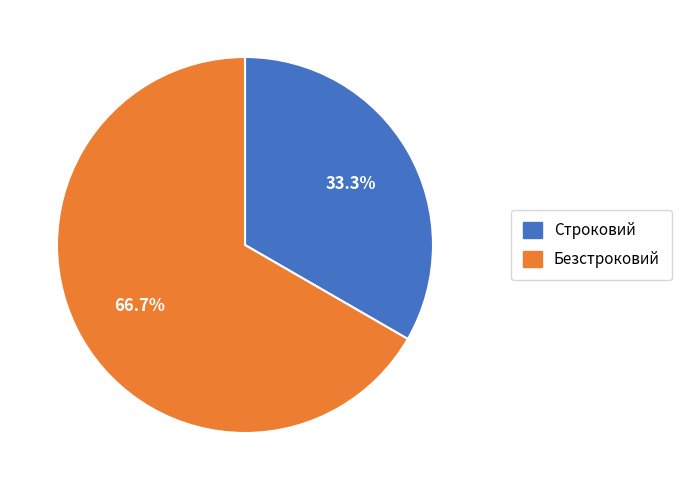

Rank the categories by value from highest to lowest.

Безстроковий, Строковий